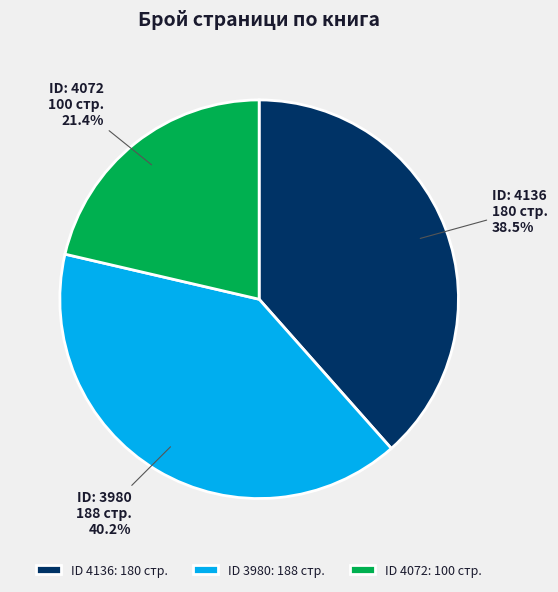

Rank the categories by value from lowest to highest.

ID 4072: 100 стр., ID 4136: 180 стр., ID 3980: 188 стр.